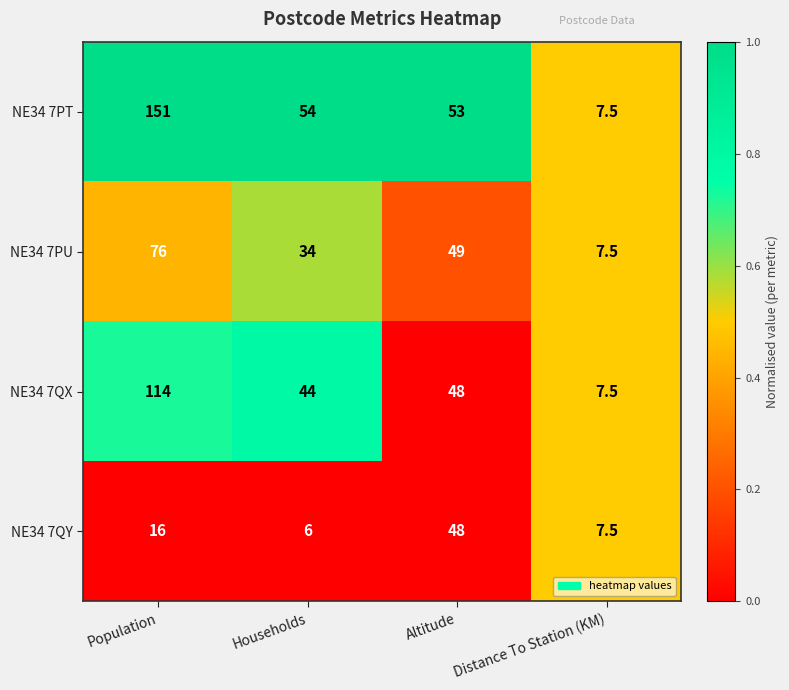

At which category does the chart reach its peak across all series?

Population